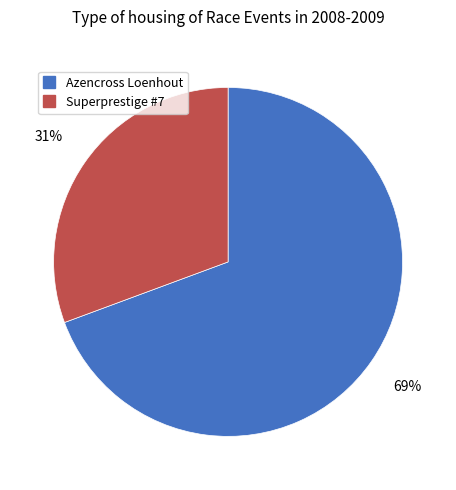

What is the largest slice in the pie chart?

Azencross Loenhout